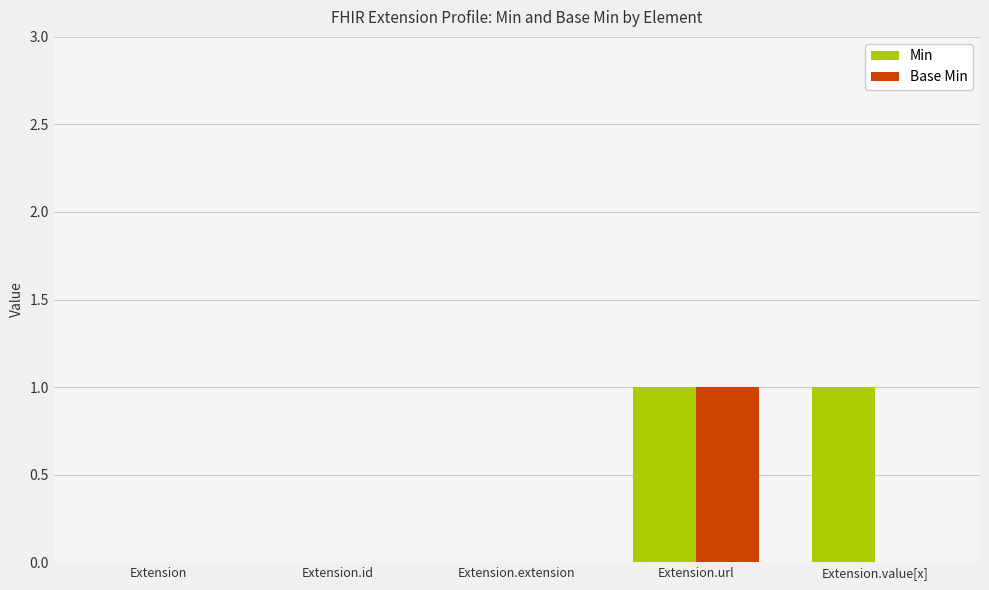

At which label does Base Min reach its peak?

Extension.url